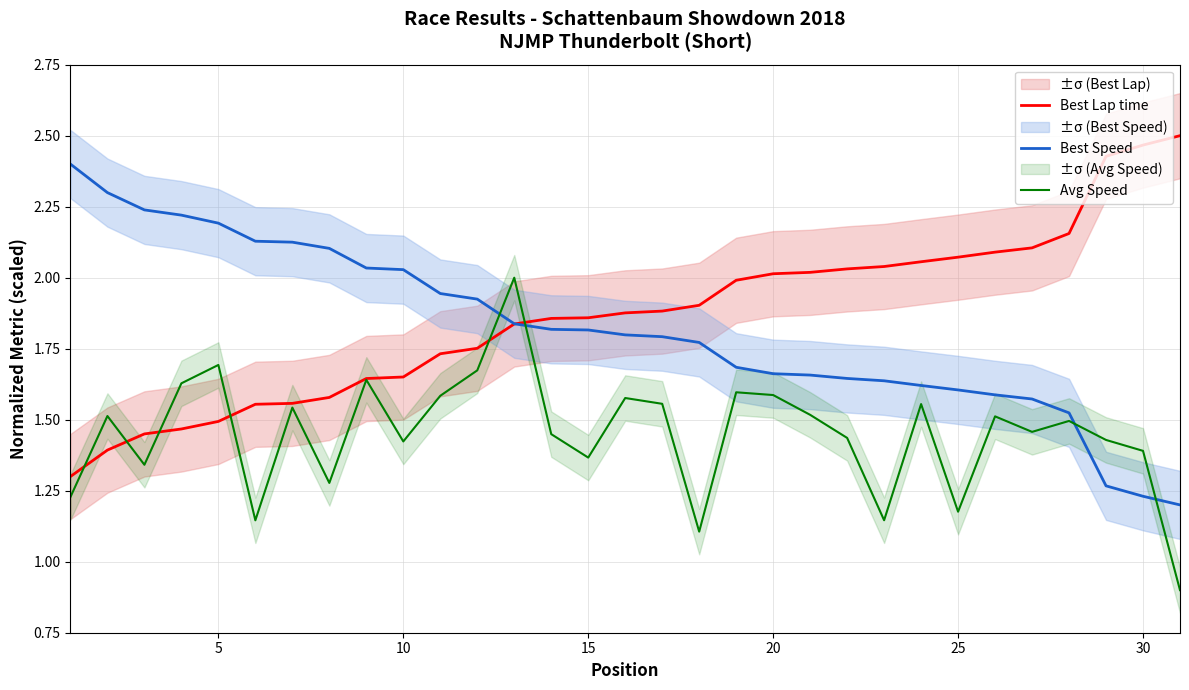

True or false: Best Lap time and Avg Speed intersect in this chart.

True